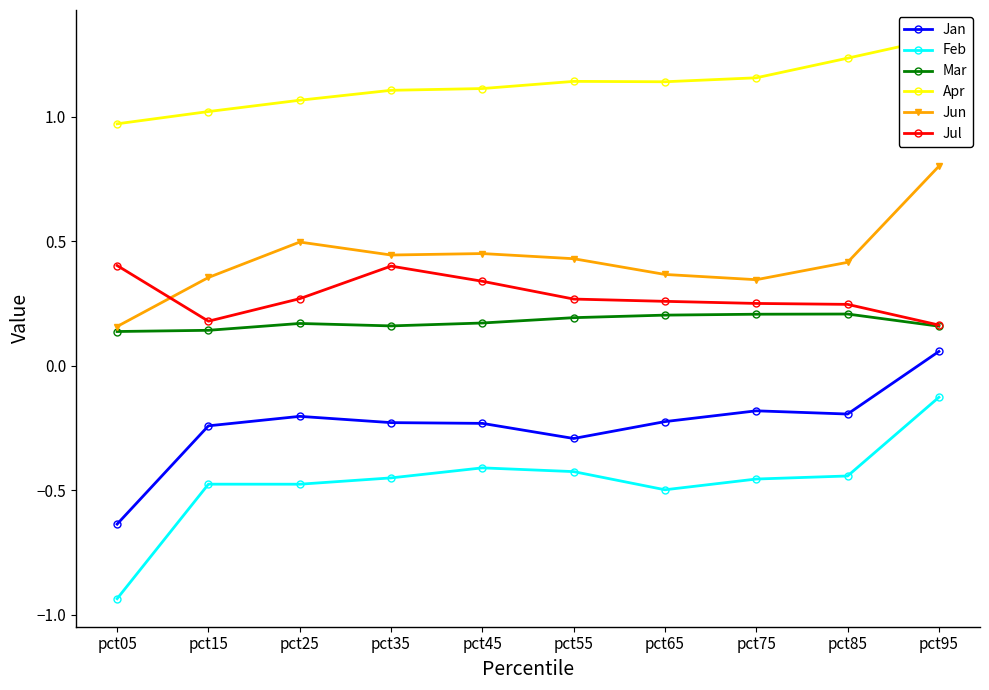

Which category has the highest value in the Jun series?

pct95